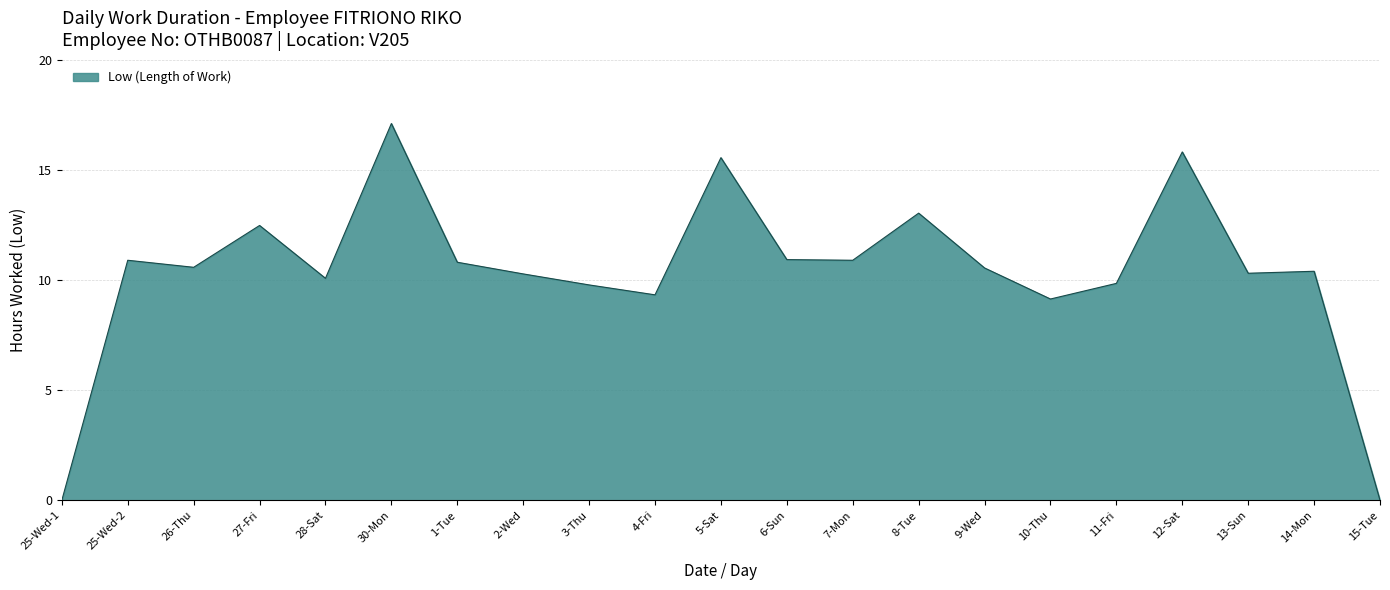

What is the change in value from 25-Wed-2 to 8-Tue?

+2.1